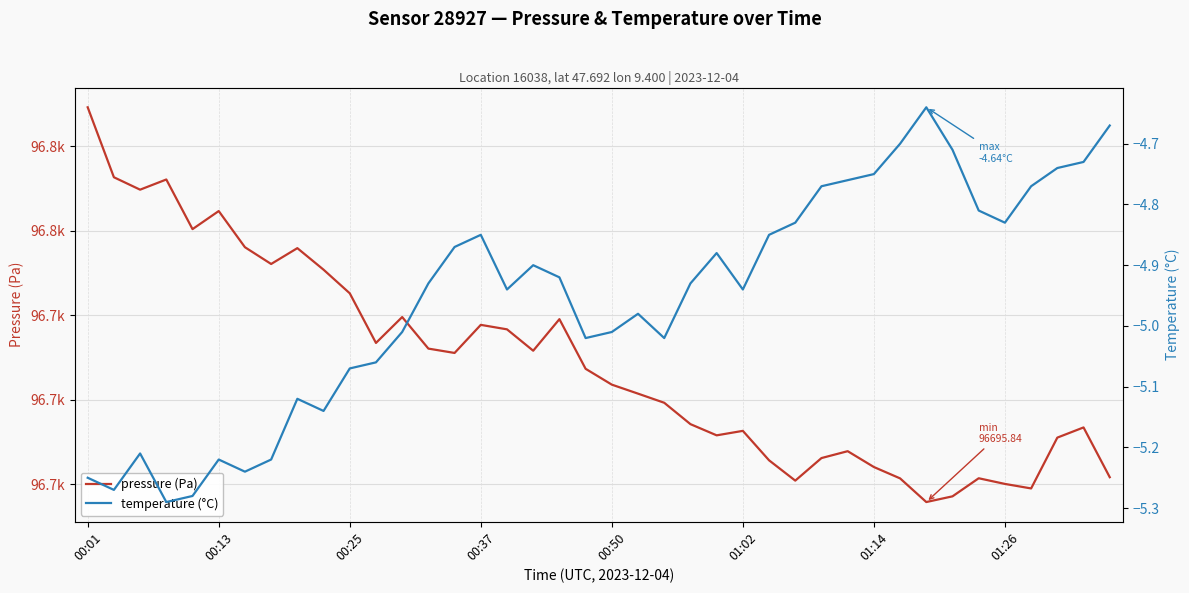

What is the approximate value of pressure (Pa) at 27?

96700.9